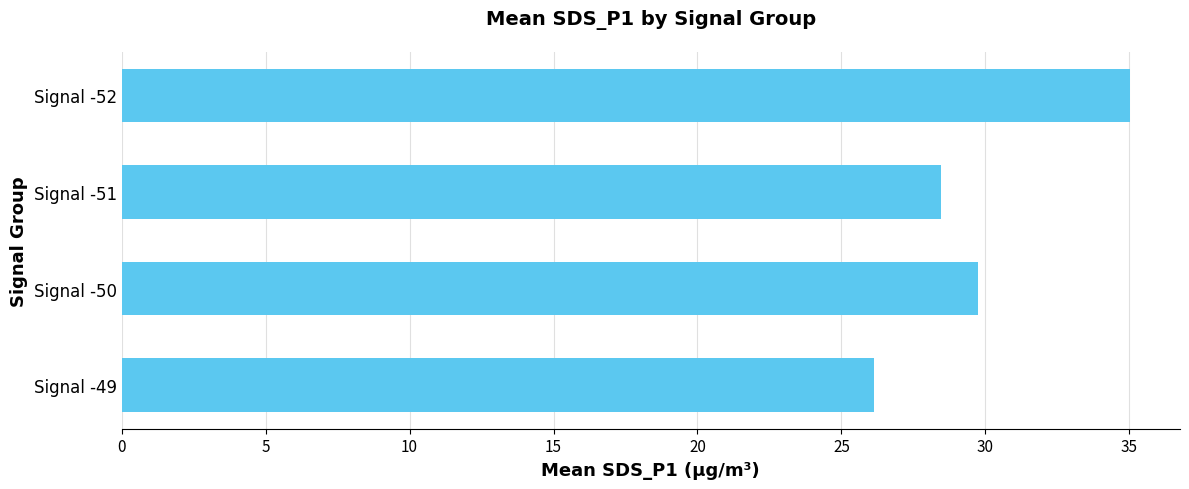

How many bars are there in total?

4